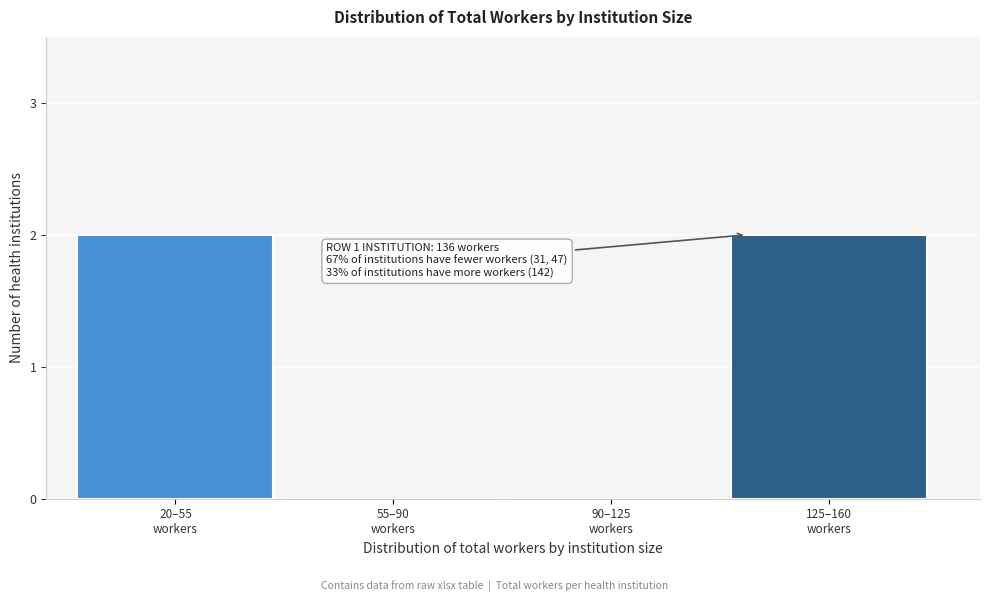

What is the sum of all values?

4